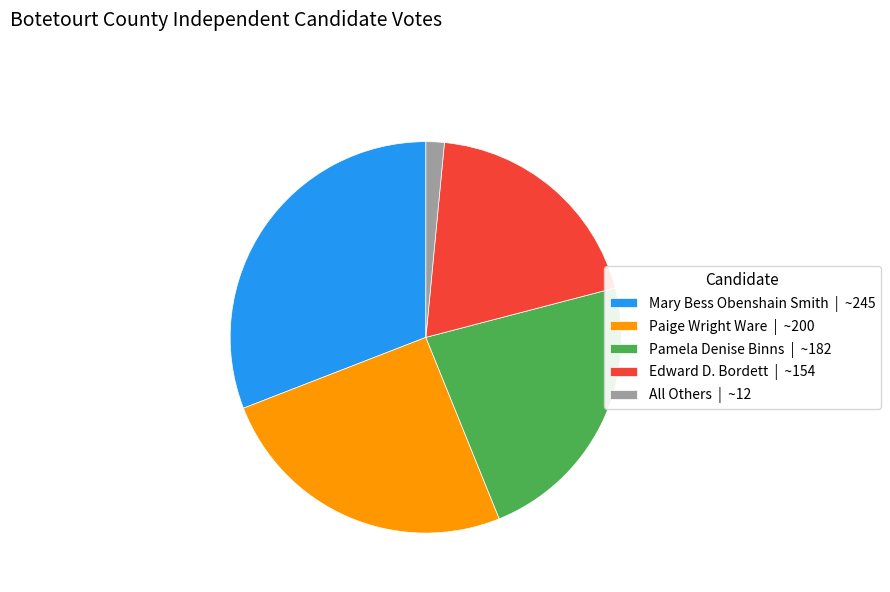

Does Pamela Denise Binns account for over 50% of the chart?

No